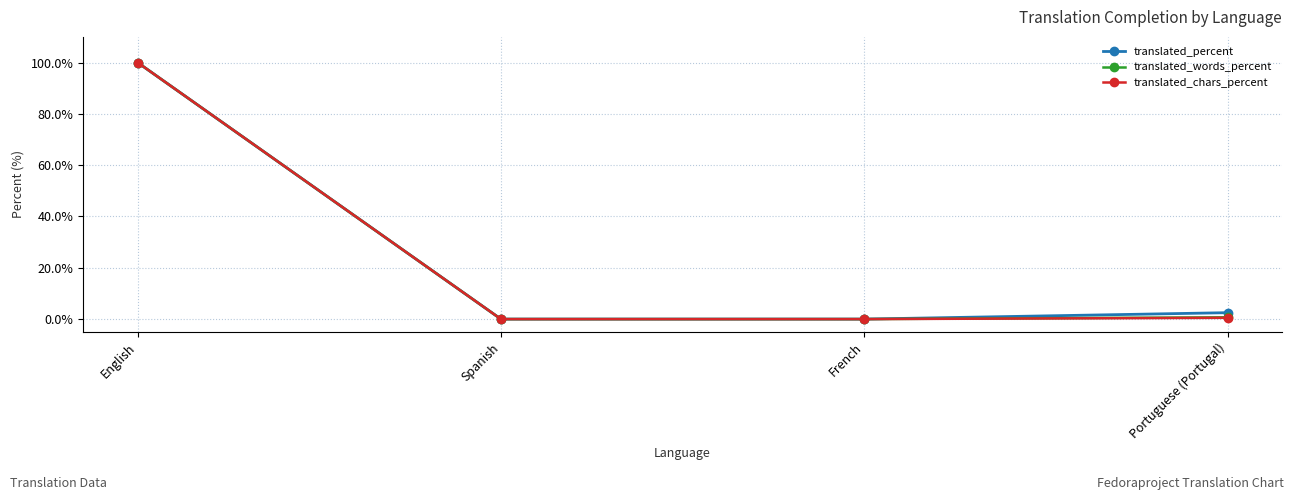

The value of translated_chars_percent at English is 143.9. True or false?

False